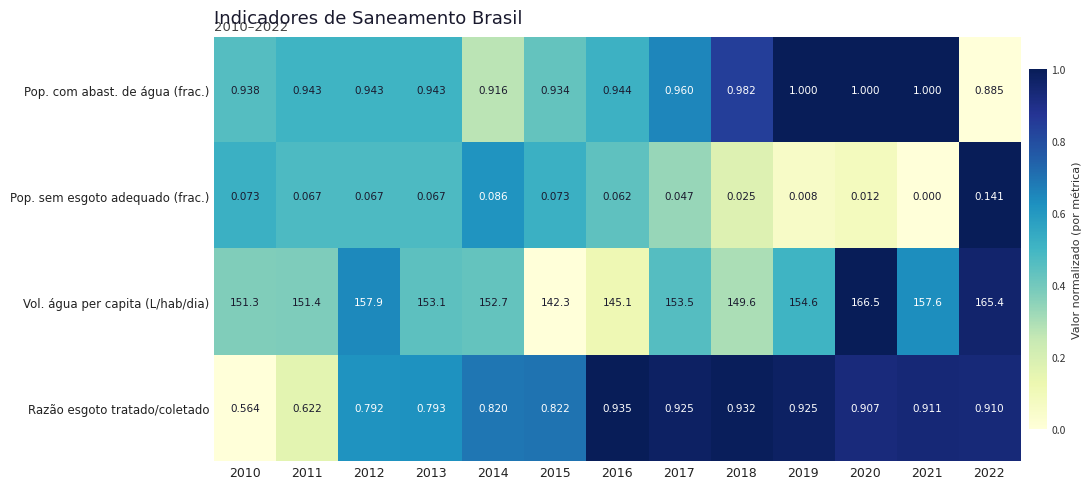

How many categories are shown in the chart?

13